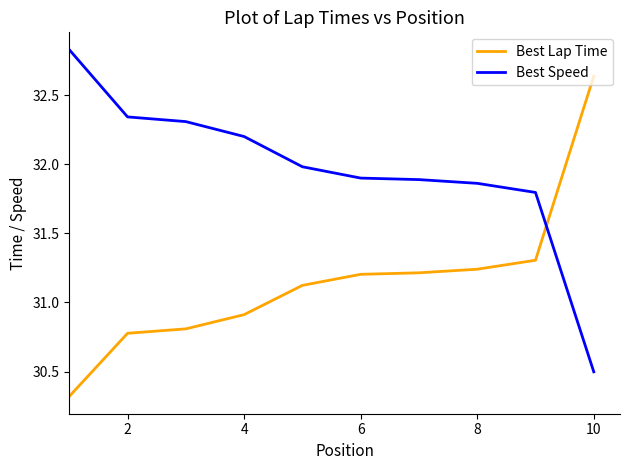

Rank the series by their average value, from lowest to highest.

Best Lap Time, Best Speed